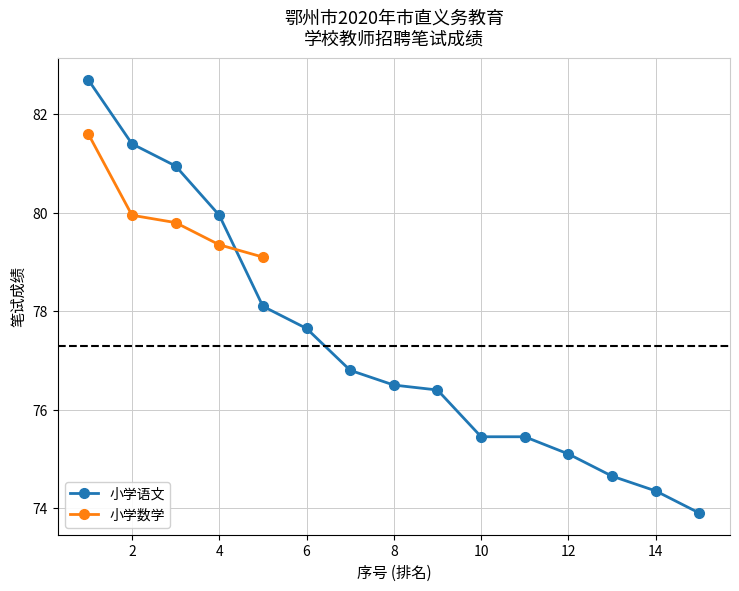

What is the greatest value displayed?

82.7